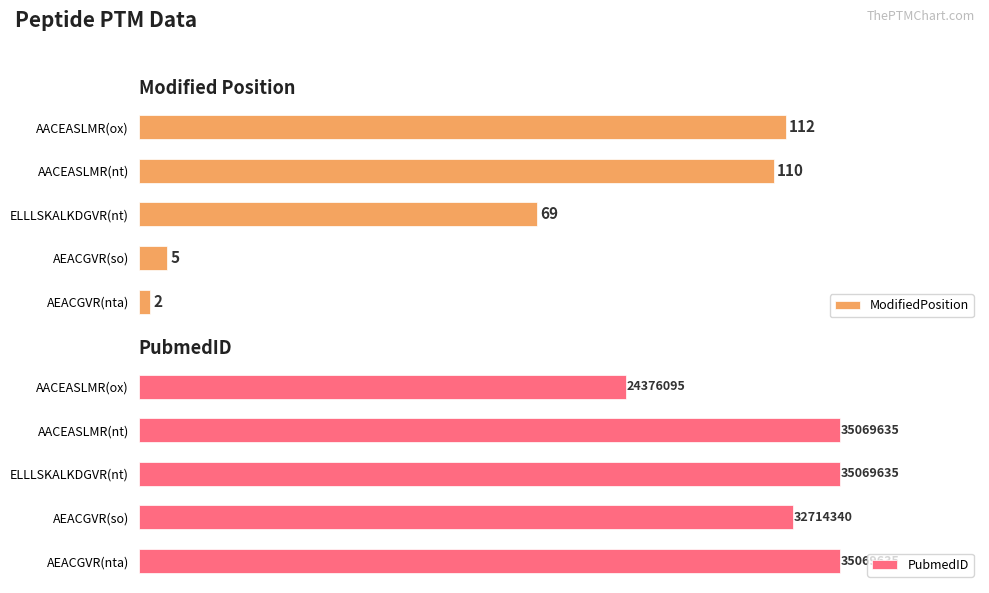

Rank the series by their average value, from lowest to highest.

ModifiedPosition, PubmedID